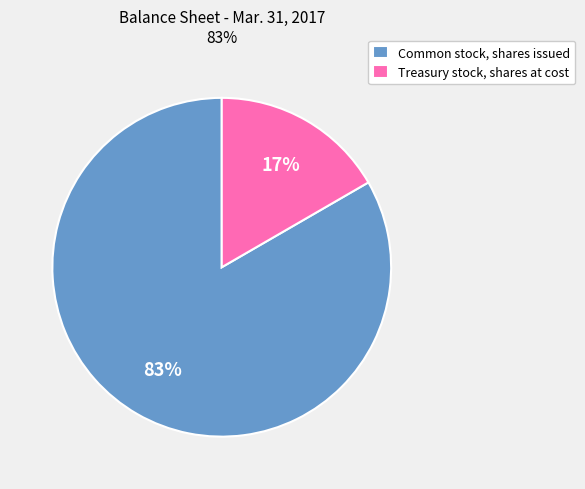

What is the majority slice?

Common stock, shares issued